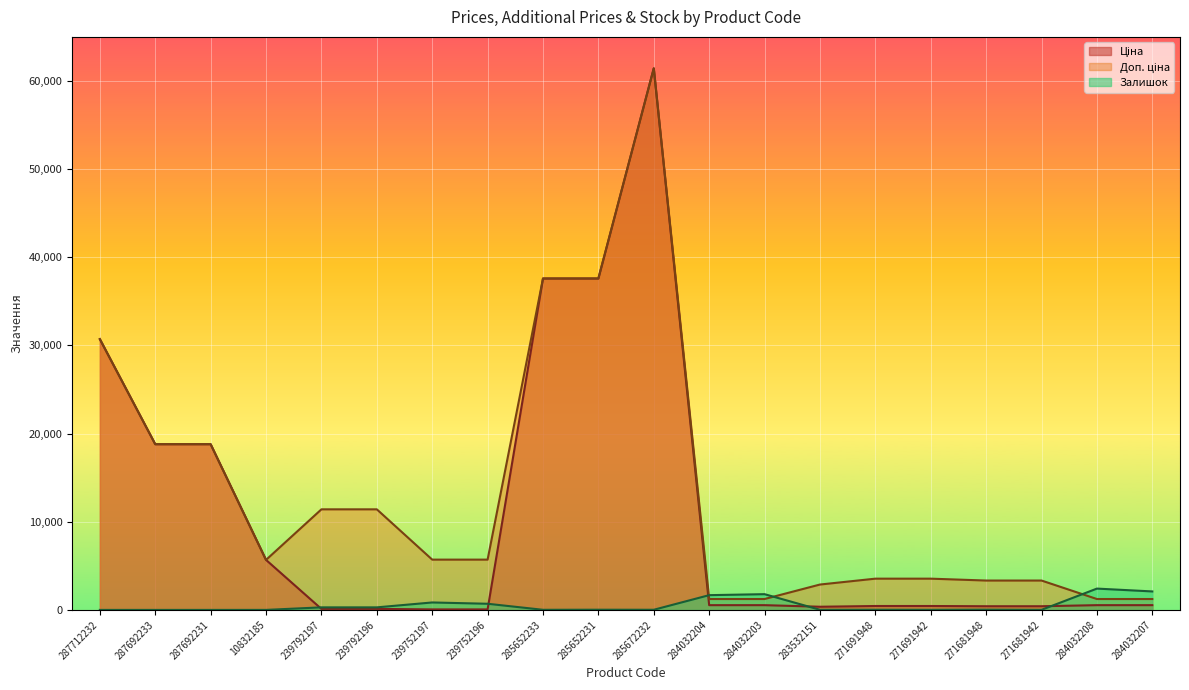

What are all the series names shown in the legend?

Ціна, Доп. ціна, Залишок